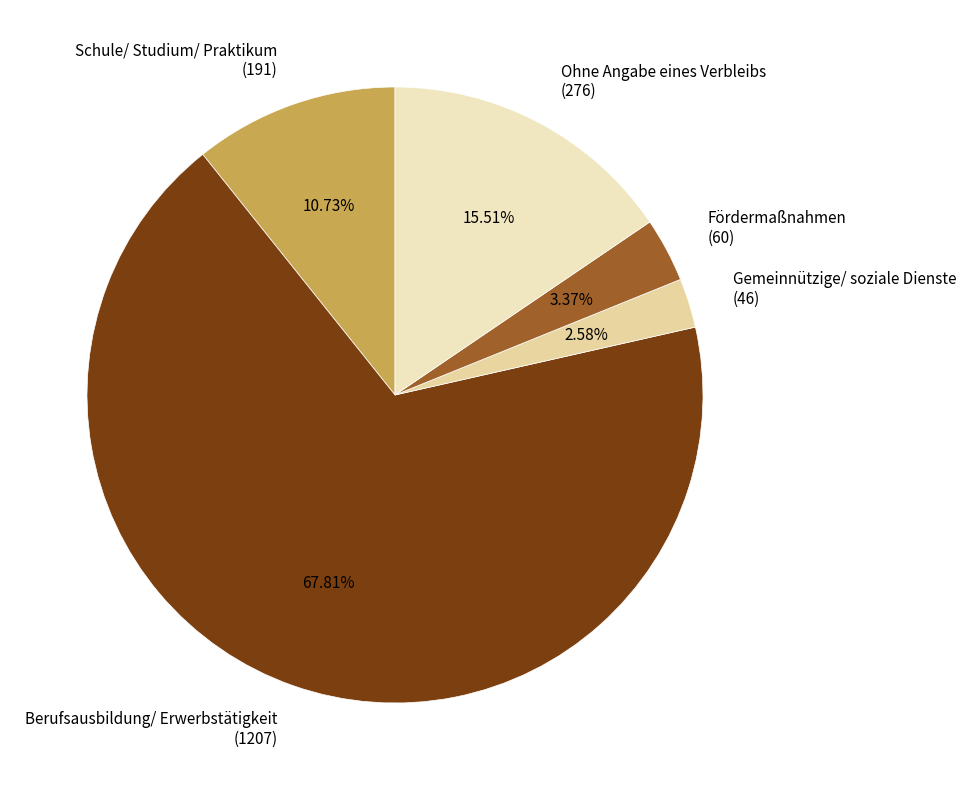

Is the sum of Berufsausbildung/ Erwerbstätigkeit (1207) and Fördermaßnahmen (60) greater than half?

Yes